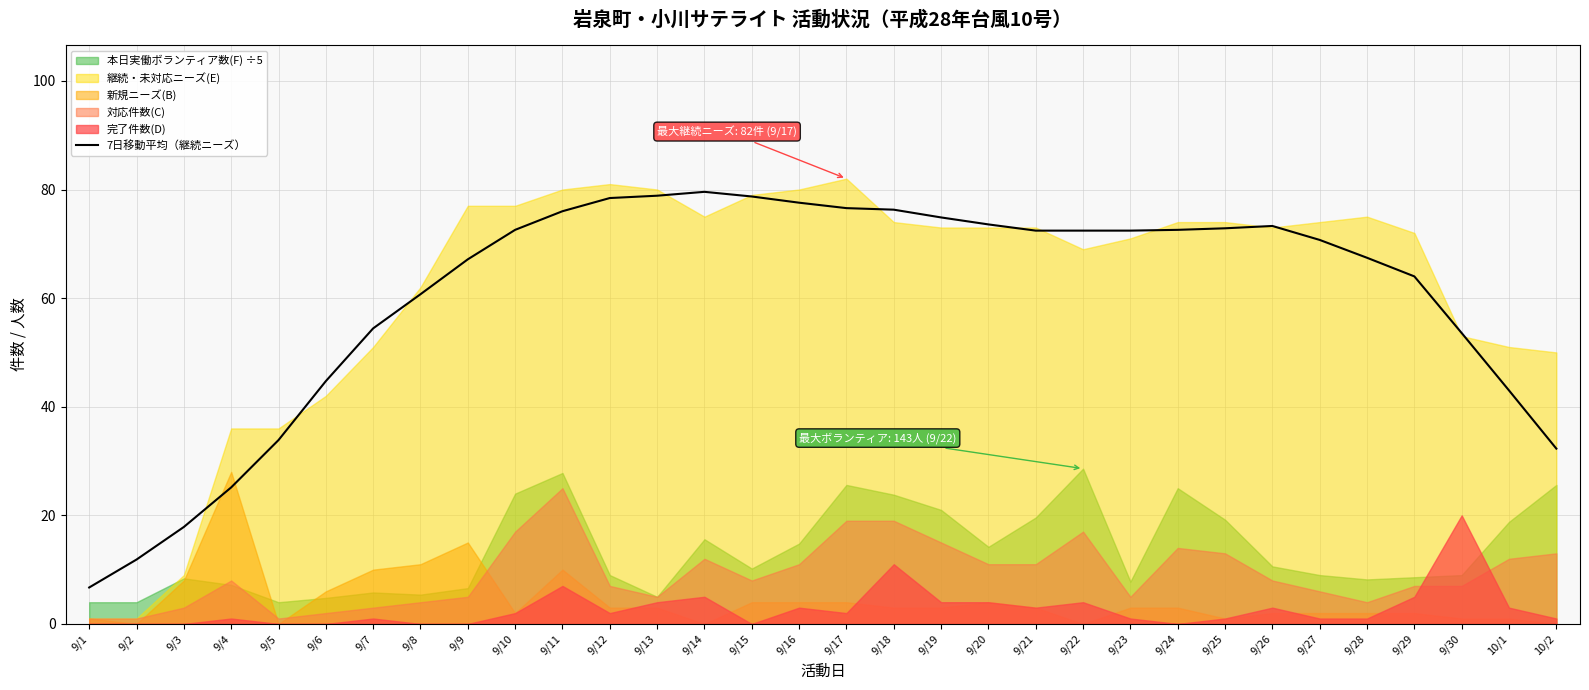

Where is the first local minimum?

9/22